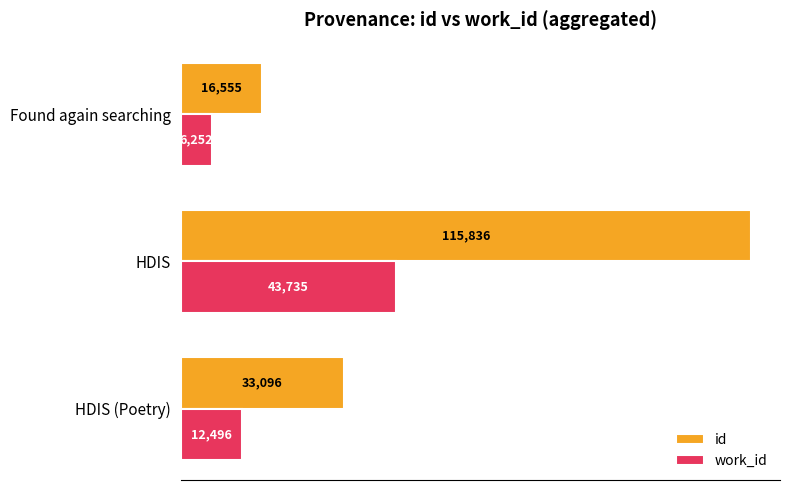

At which label is id closest to 66195?

HDIS (Poetry)